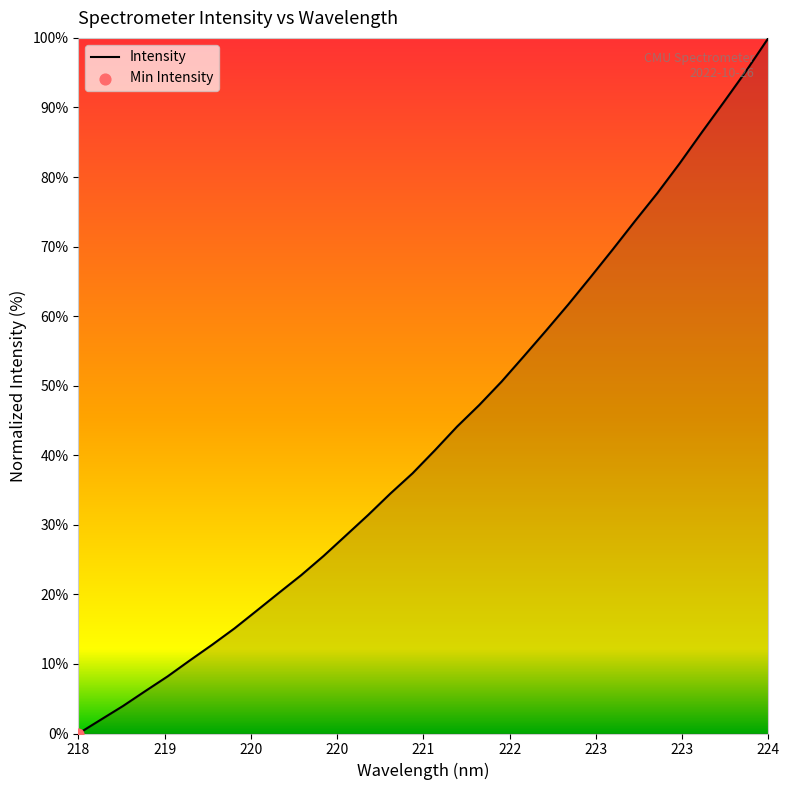

What is the difference between the maximum and minimum values?

100.0